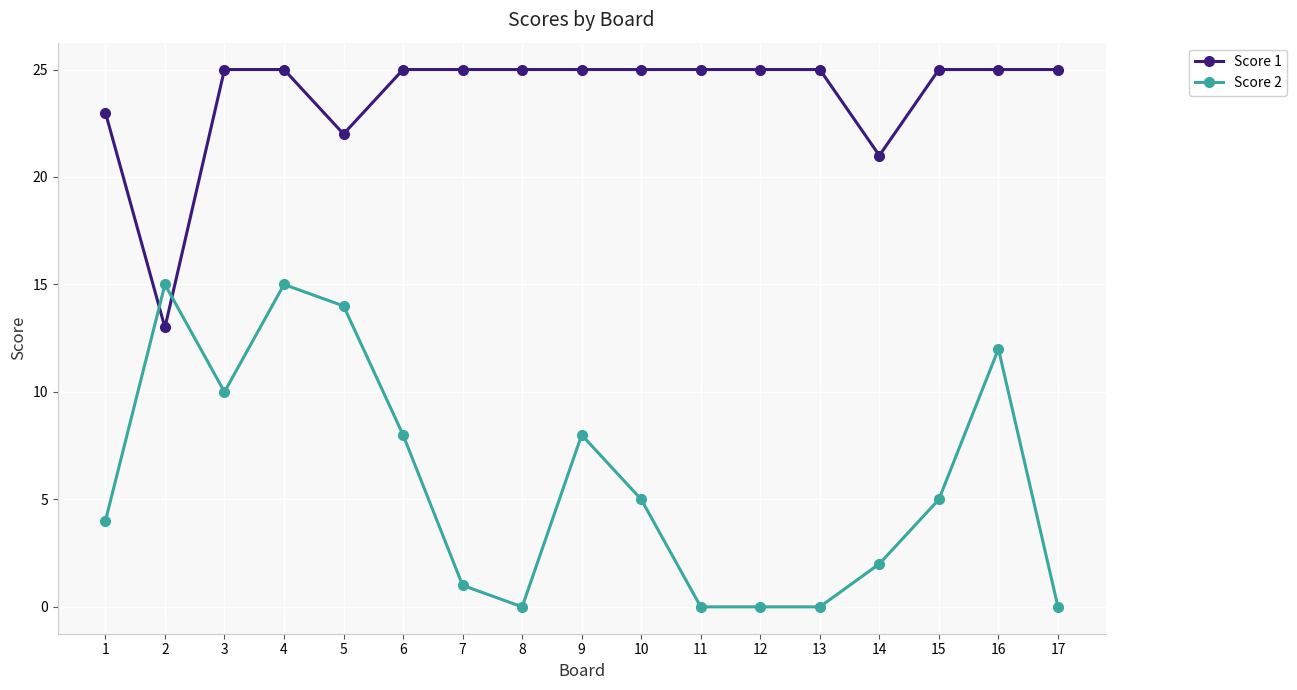

Between 9 and 17, which series saw the biggest shift?

Score 2